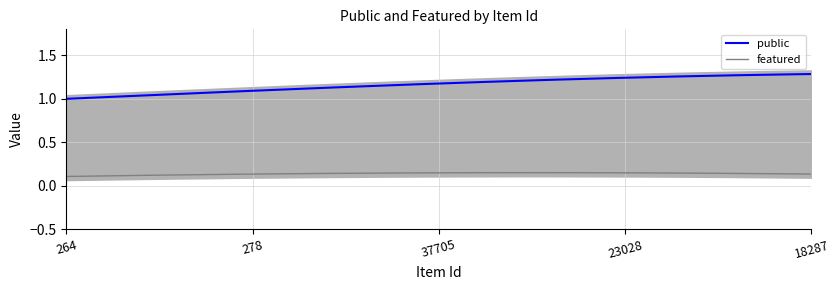

At which label is public closest to 1?

264